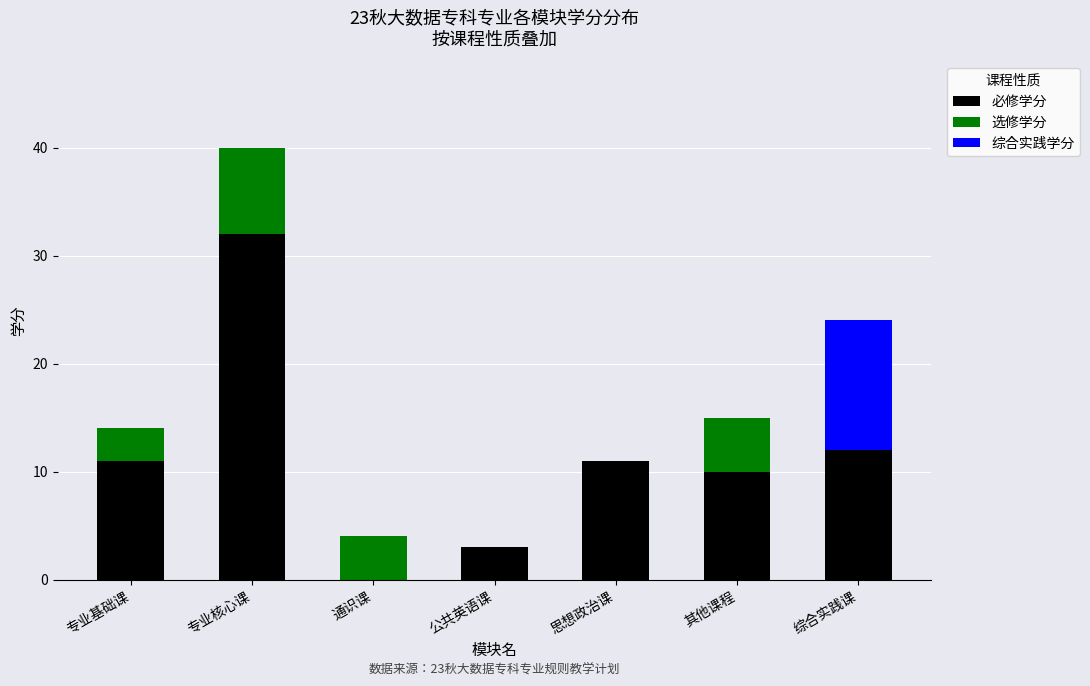

What is the total value across all series at 公共英语课?

3